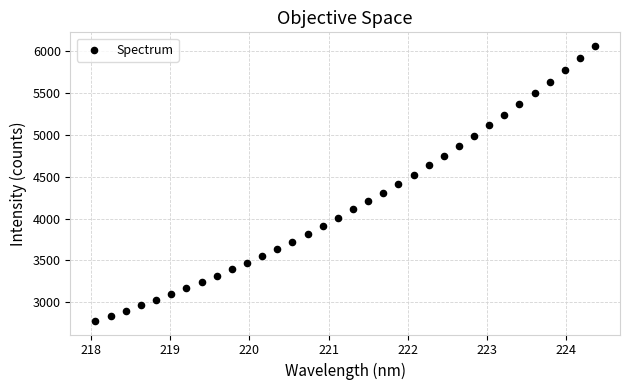

What is the range of Y values (max minus min)?

3273.6